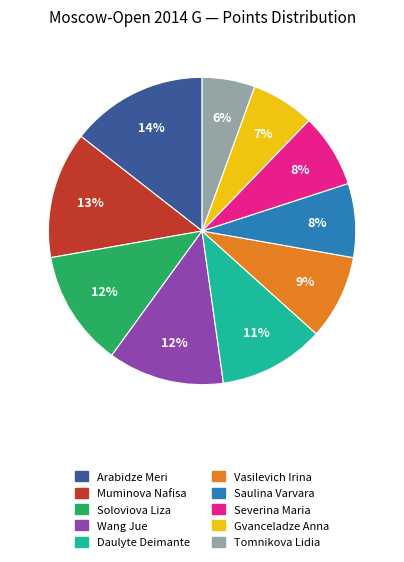

Count the number of slices in the pie.

10